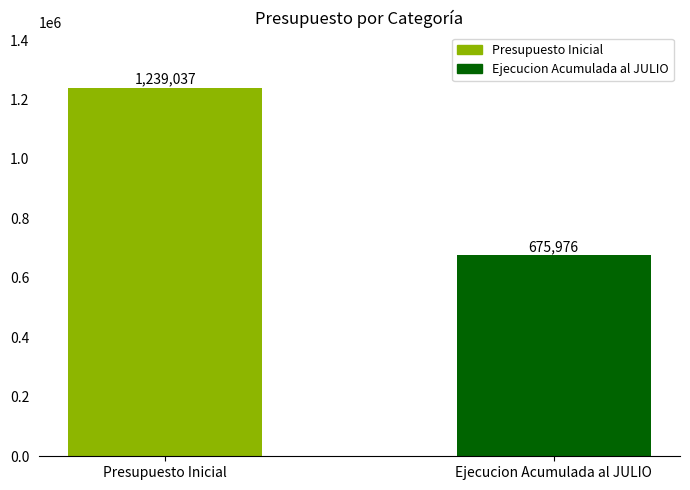

The chart shows a value of 275397 at Presupuesto Inicial. True or false?

False